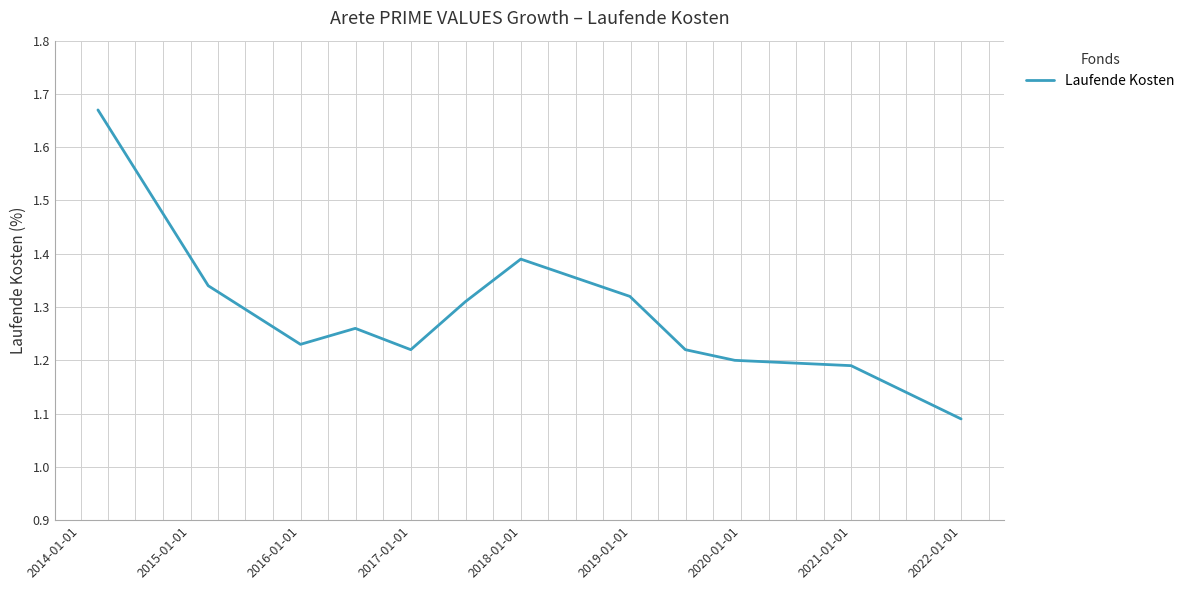

Is this an area chart (filled region under the line)?

No